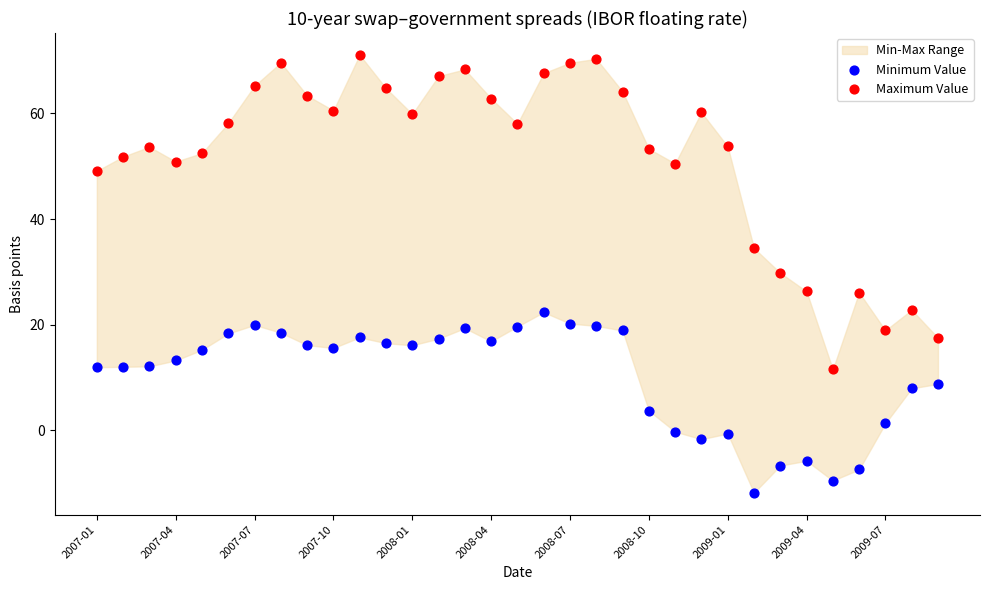

Which series has the widest spread of Y values?

Maximum Value